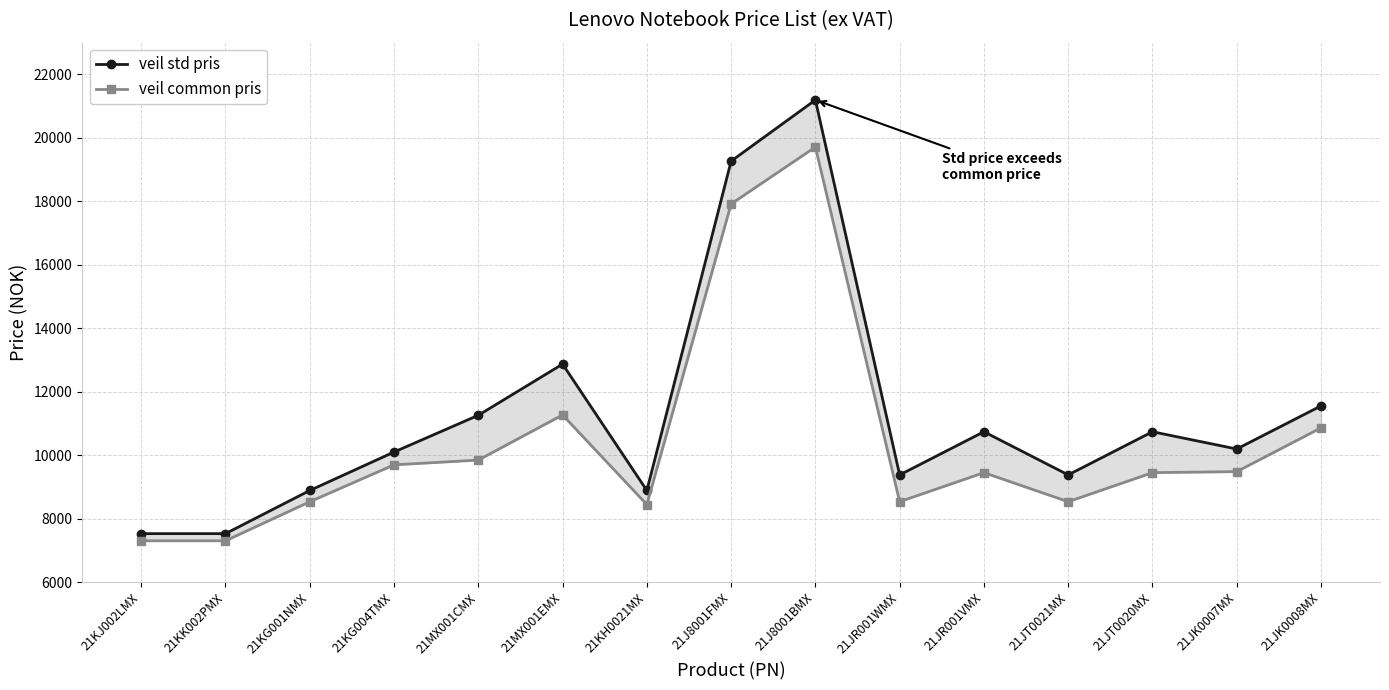

True or false: veil std pris and veil common pris cross at least once.

False